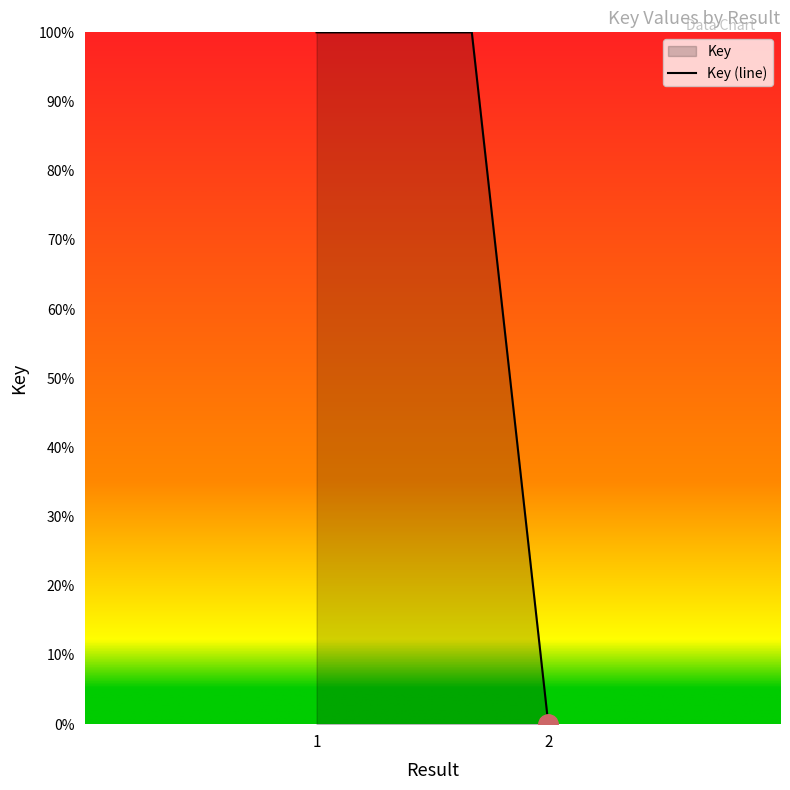

True or false: the data shows 0.0 at 2.

True